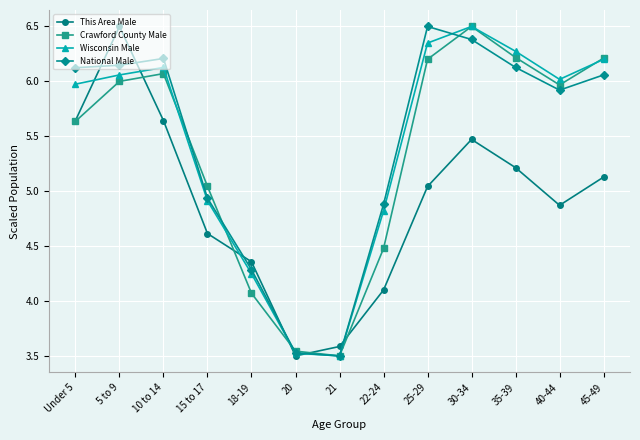

True or false: Wisconsin Male has more than 0 points higher than both neighbors.

True